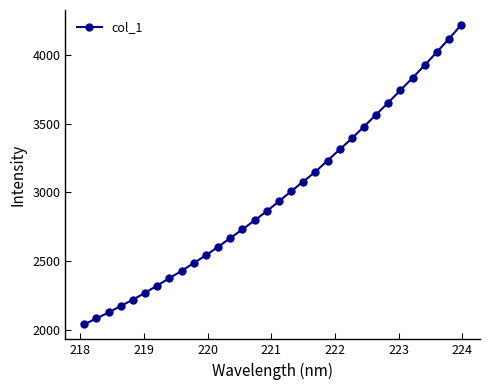

What is the average value?

2981.9